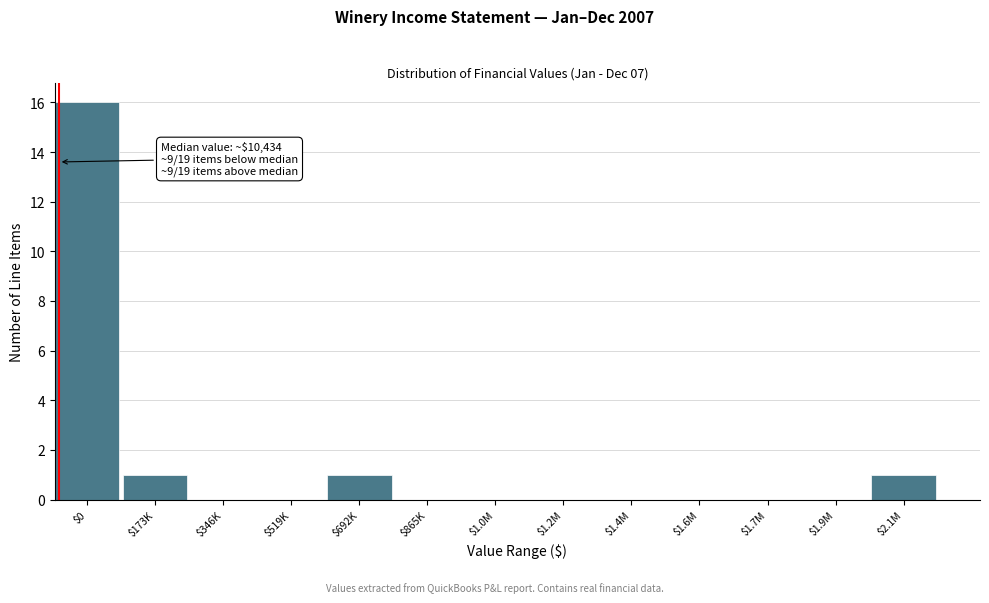

True or false: the data shows 0 at $1.2M.

True